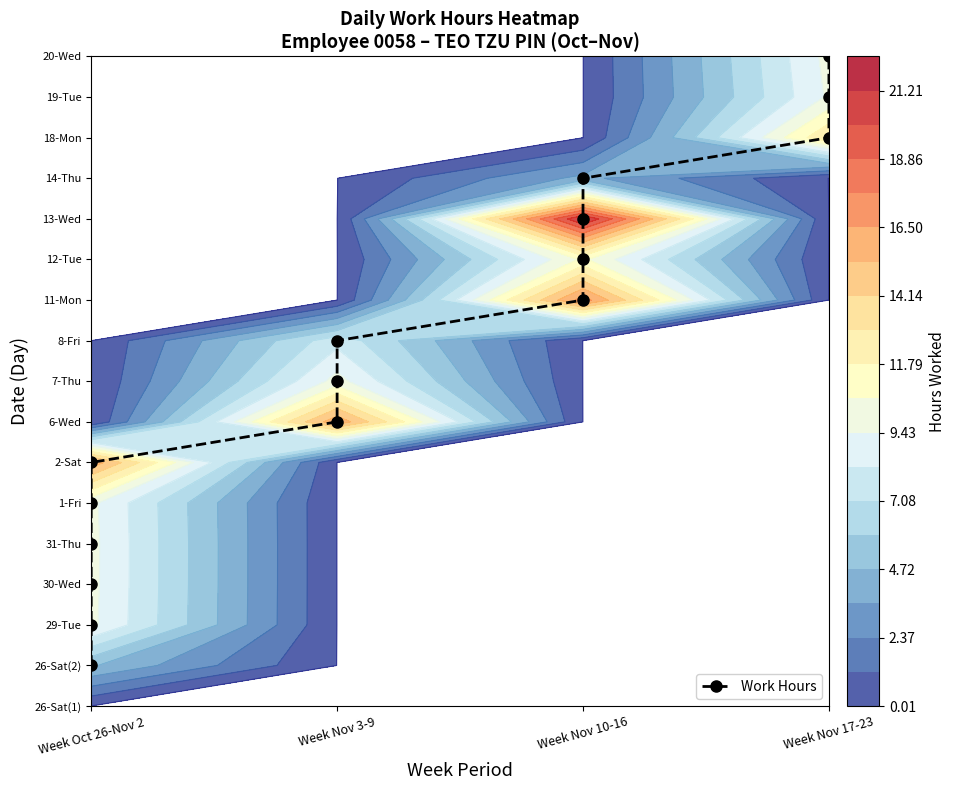

Between Week Oct 26-Nov 2 and Week Nov 3-9, which is larger?

Week Nov 3-9